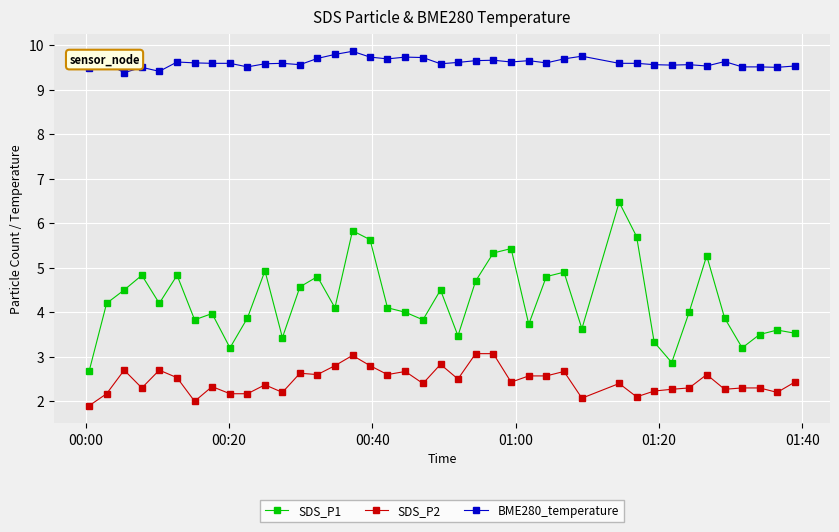

Count the number of data series in this chart.

3